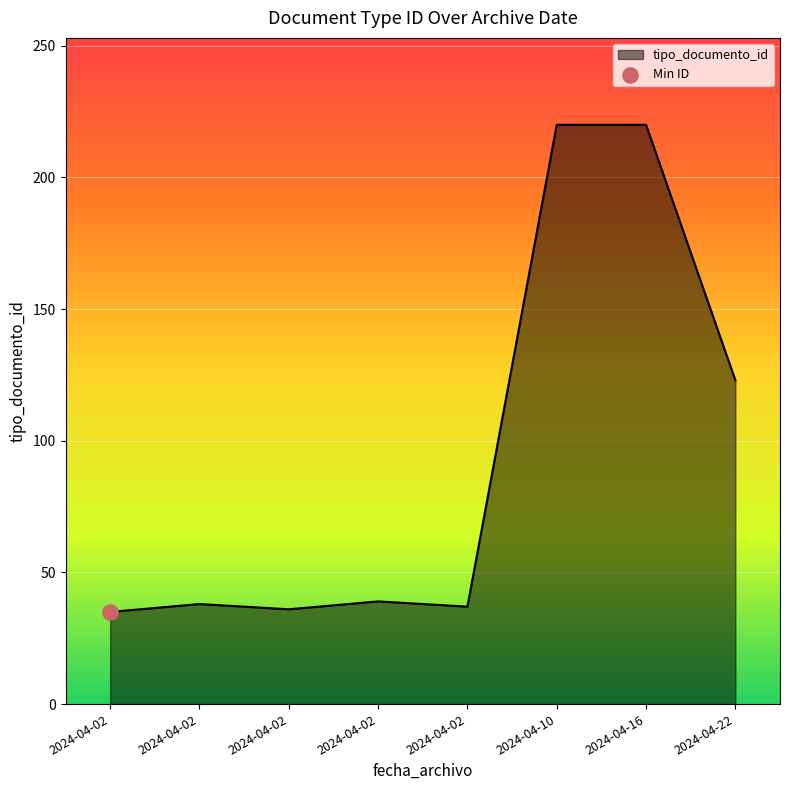

Between 2024-04-02 and 2024-04-16, which is larger?

2024-04-16